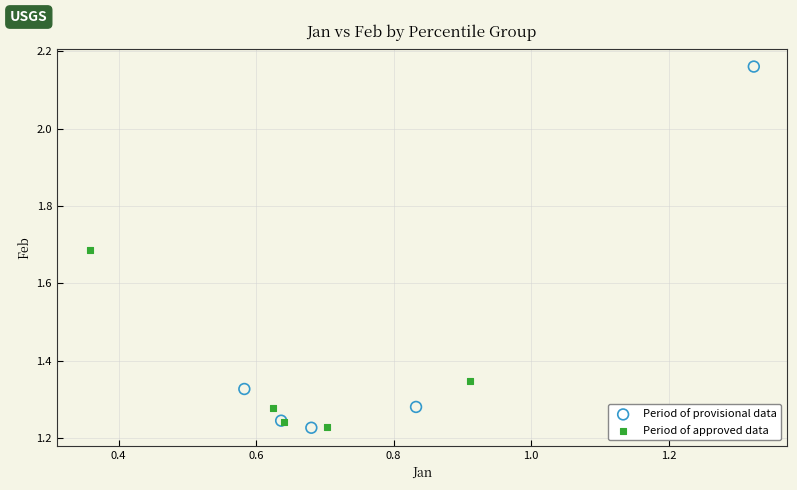

Which series reaches the maximum Y coordinate?

Period of provisional data